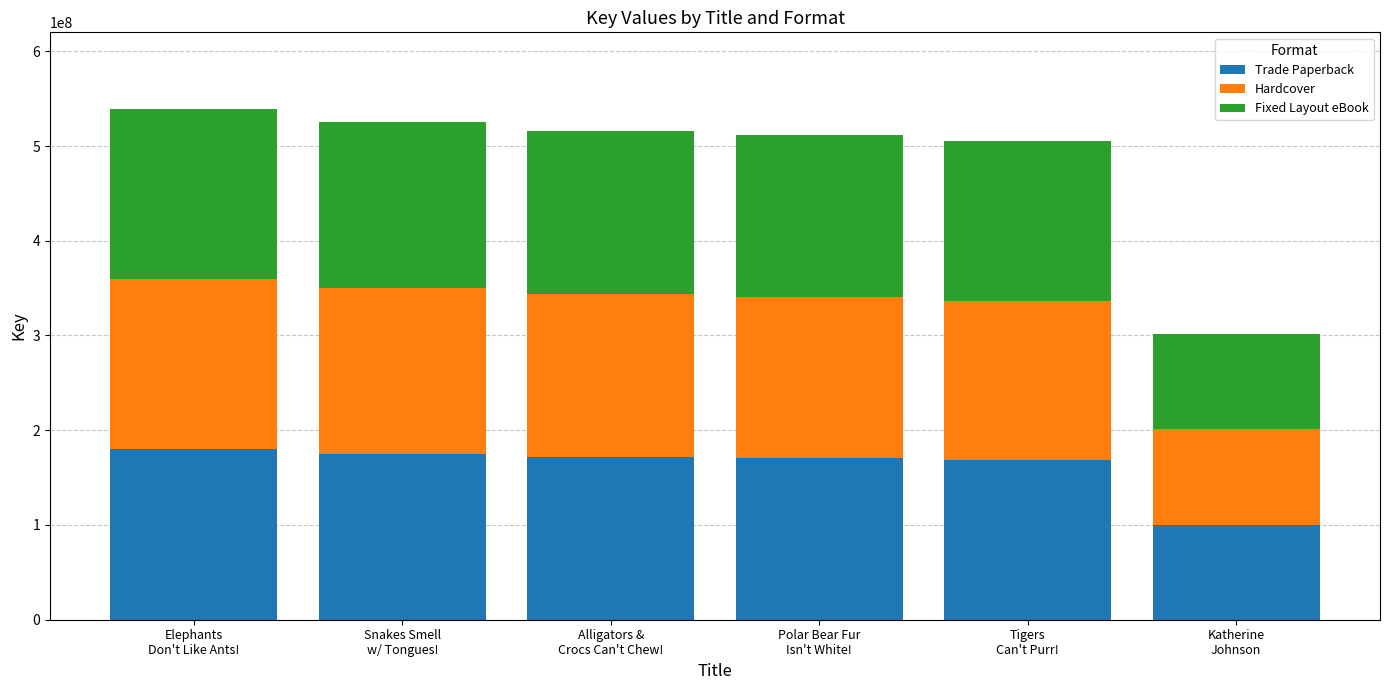

What is the maximum value for Trade Paperback?

179705075